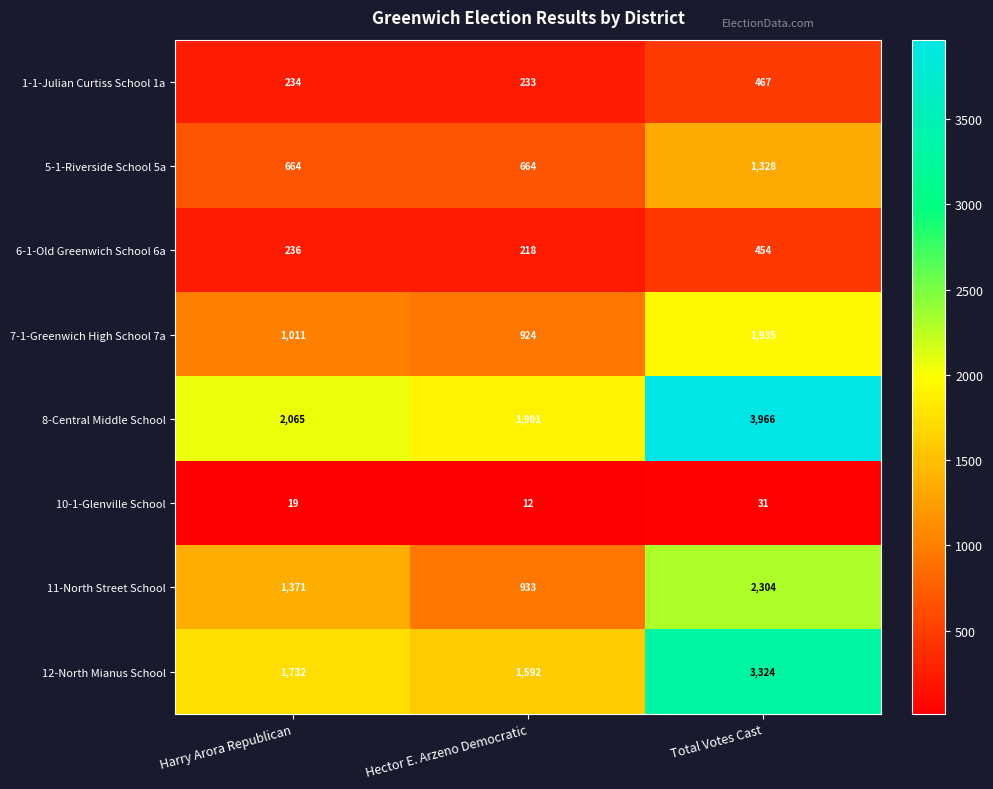

Reading left to right, what are all the values shown in this chart?

1-1-Julian Curtiss School 1a: Harry Arora Republican=234	Hector E. Arzeno Democratic=233	Total Votes Cast=467
5-1-Riverside School 5a: Harry Arora Republican=664	Hector E. Arzeno Democratic=664	Total Votes Cast=1328
6-1-Old Greenwich School 6a: Harry Arora Republican=236	Hector E. Arzeno Democratic=218	Total Votes Cast=454
7-1-Greenwich High School 7a: Harry Arora Republican=1011	Hector E. Arzeno Democratic=924	Total Votes Cast=1935
8-Central Middle School: Harry Arora Republican=2065	Hector E. Arzeno Democratic=1901	Total Votes Cast=3966
10-1-Glenville School: Harry Arora Republican=19	Hector E. Arzeno Democratic=12	Total Votes Cast=31
11-North Street School: Harry Arora Republican=1371	Hector E. Arzeno Democratic=933	Total Votes Cast=2304
12-North Mianus School: Harry Arora Republican=1732	Hector E. Arzeno Democratic=1592	Total Votes Cast=3324